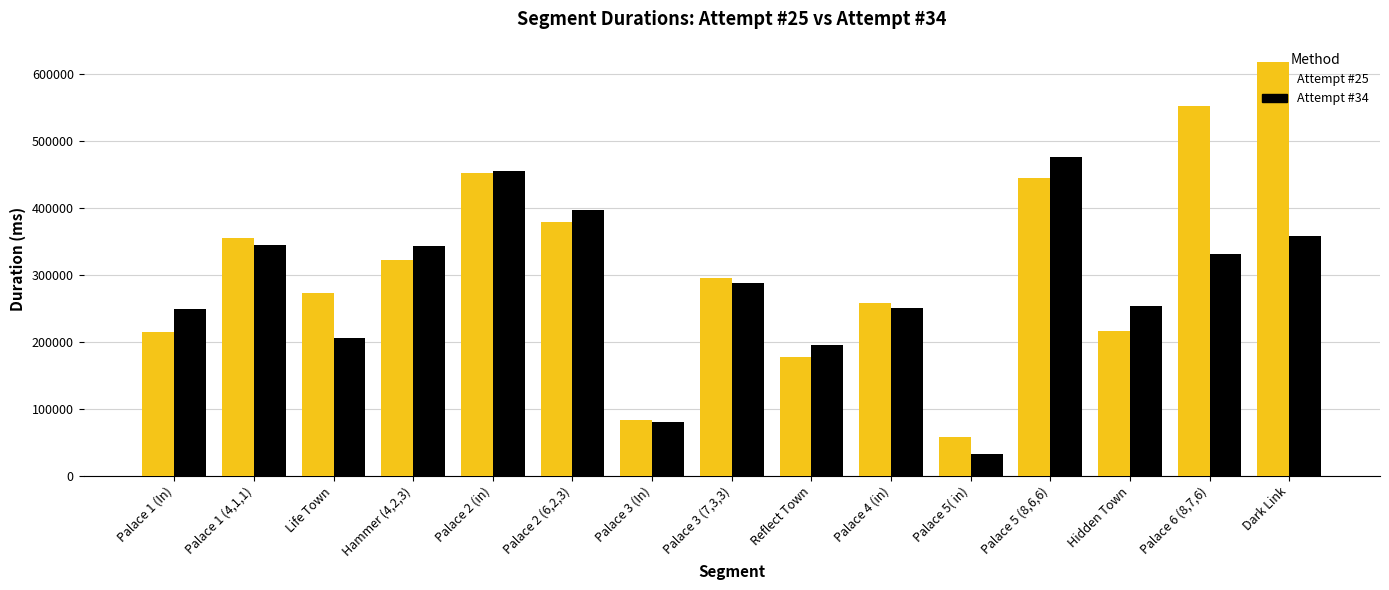

Is it true that Attempt #34 equals 456140 at Palace 2 (in)?

True